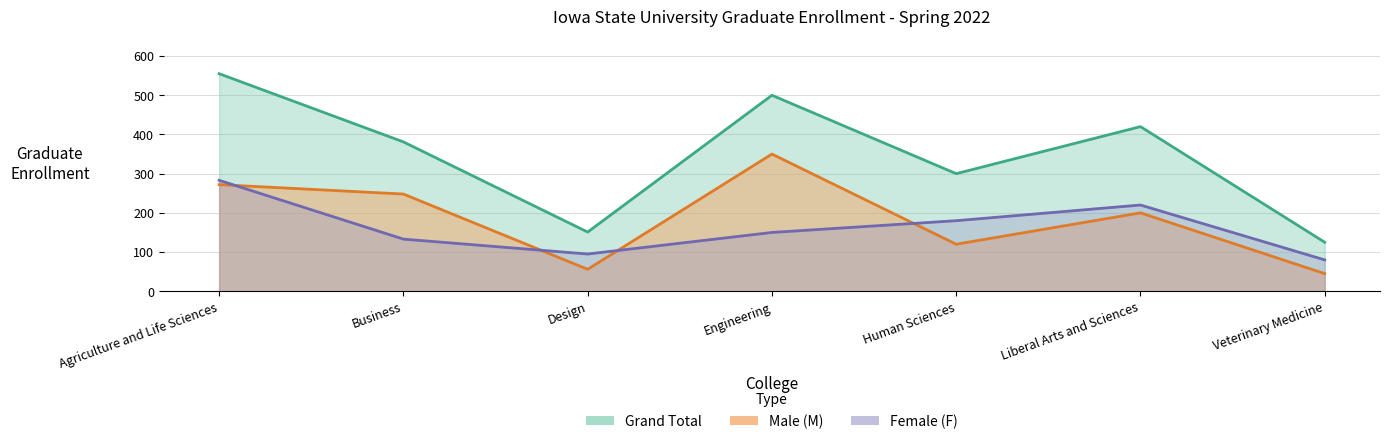

Between Human Sciences and Engineering, which is larger?

Engineering